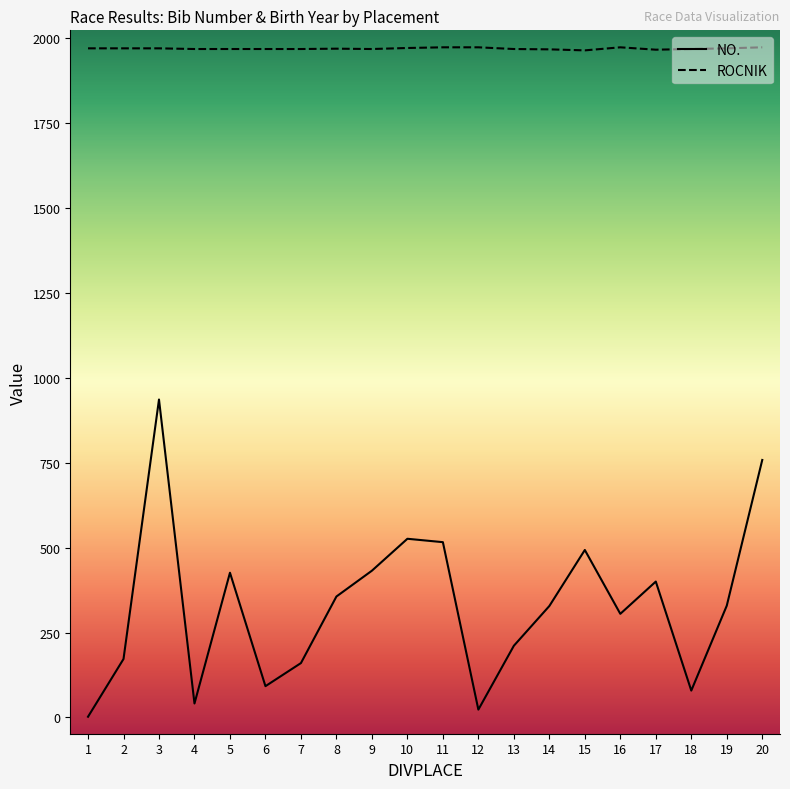

What is the highest value of the NO. series?

936